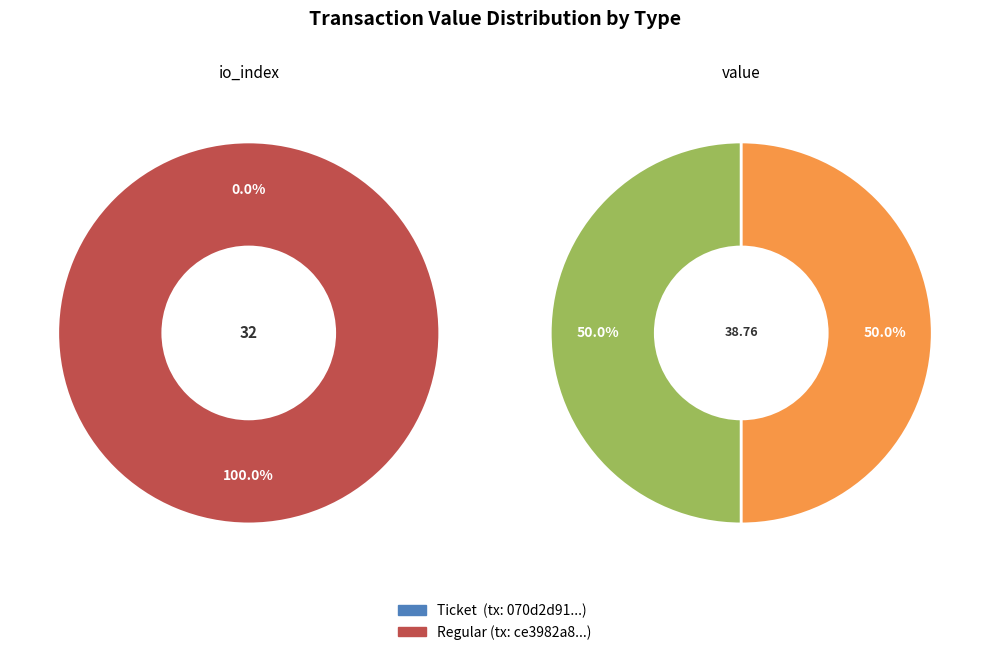

Is it true that io_index_values is 62% of the pie?

False